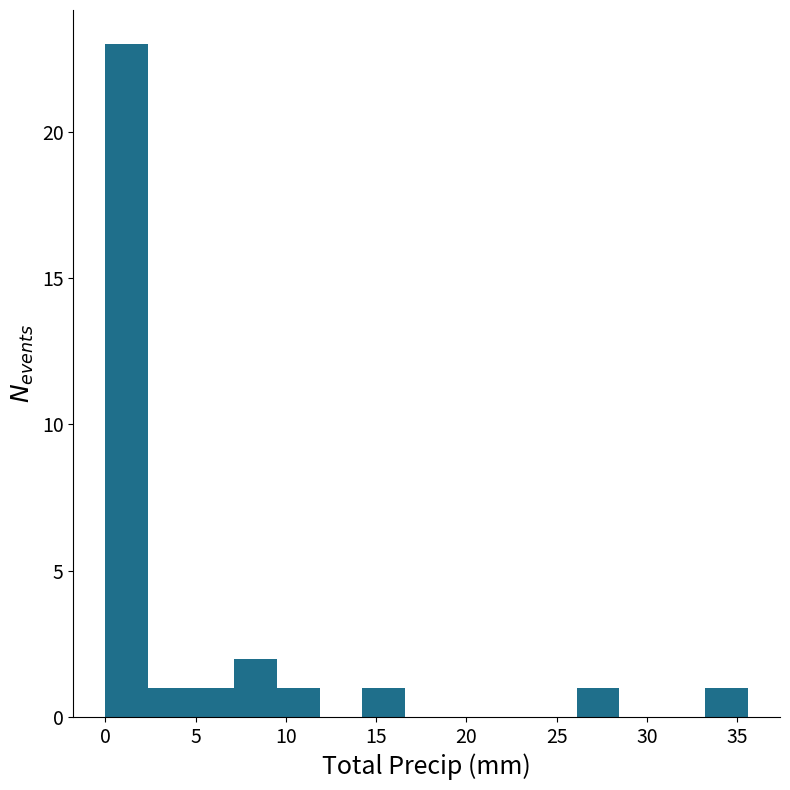

Reading left to right, list every bar in this chart as the range it spans on the x-axis followed by its height. Neither the bar edges nor the heights are printed on the chart, so give them approximately, as read against the axes.

0.0 to 2.5: 23
2.5 to 4.5: 1
4.5 to 7.0: 1
7.0 to 9.5: 2
9.5 to 12.0: 1
12.0 to 14.0: 0
14.0 to 16.5: 1
16.5 to 19.0: 0
19.0 to 21.5: 0
21.5 to 23.5: 0
23.5 to 26.0: 0
26.0 to 28.5: 1
28.5 to 31.0: 0
31.0 to 33.0: 0
33.0 to 35.5: 1